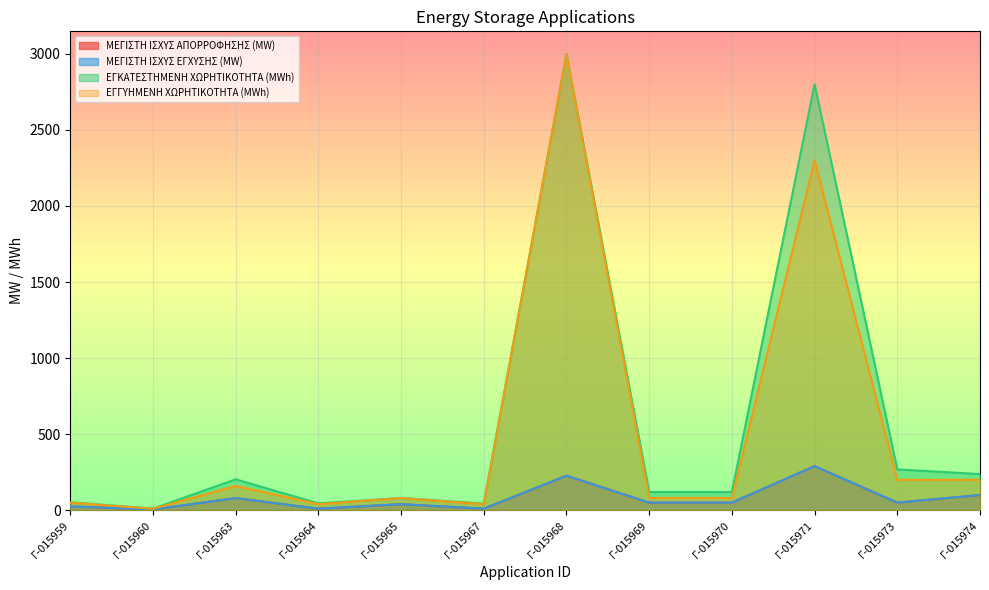

Between Γ-015959 and Γ-015960, which series saw the biggest shift?

ΕΓΚΑΤΕΣΤΗΜΕΝΗ ΧΩΡΗΤΙΚΟΤΗΤΑ (MWh)